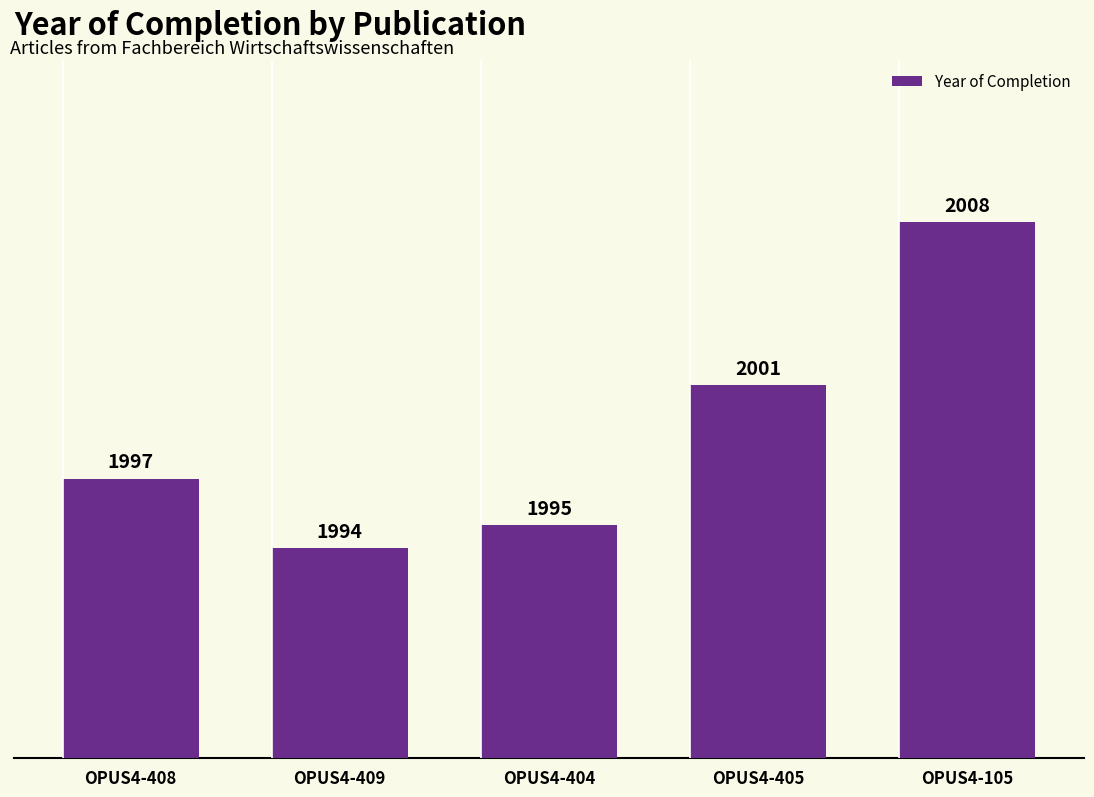

Reading right to left, transcribe all the data shown in this chart.

2008	2001	1995	1994	1997